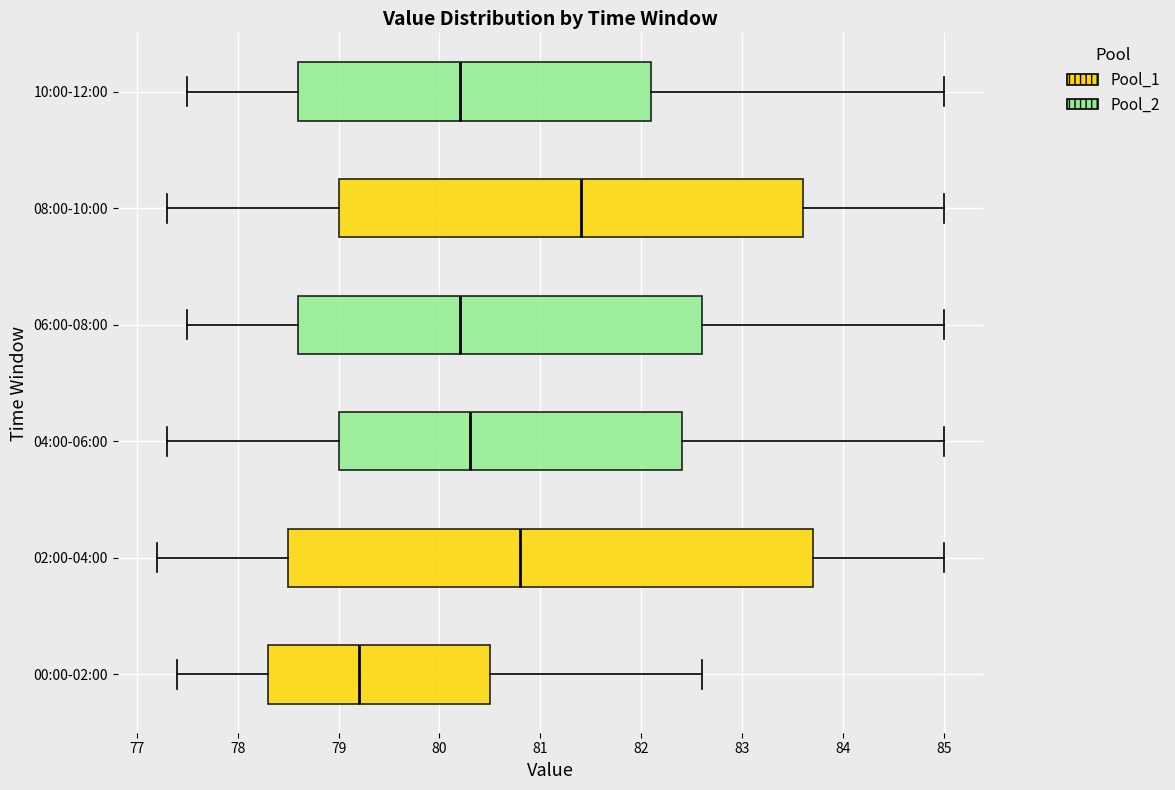

Reading bottom to top, transcribe this box plot: for each box, give where its median line is, the range the box spans, and where its two whiskers end, as read against the x-axis. The values are not printed on the chart, so give them approximately, as read against the axis.

00:00-02:00: median 79.2, box 78.3 to 80.5, whiskers 77.4 to 82.6
02:00-04:00: median 80.8, box 78.5 to 83.7, whiskers 77.2 to 85.0
04:00-06:00: median 80.3, box 79.0 to 82.4, whiskers 77.3 to 85.0
06:00-08:00: median 80.2, box 78.6 to 82.6, whiskers 77.5 to 85.0
08:00-10:00: median 81.4, box 79.0 to 83.6, whiskers 77.3 to 85.0
10:00-12:00: median 80.2, box 78.6 to 82.1, whiskers 77.5 to 85.0